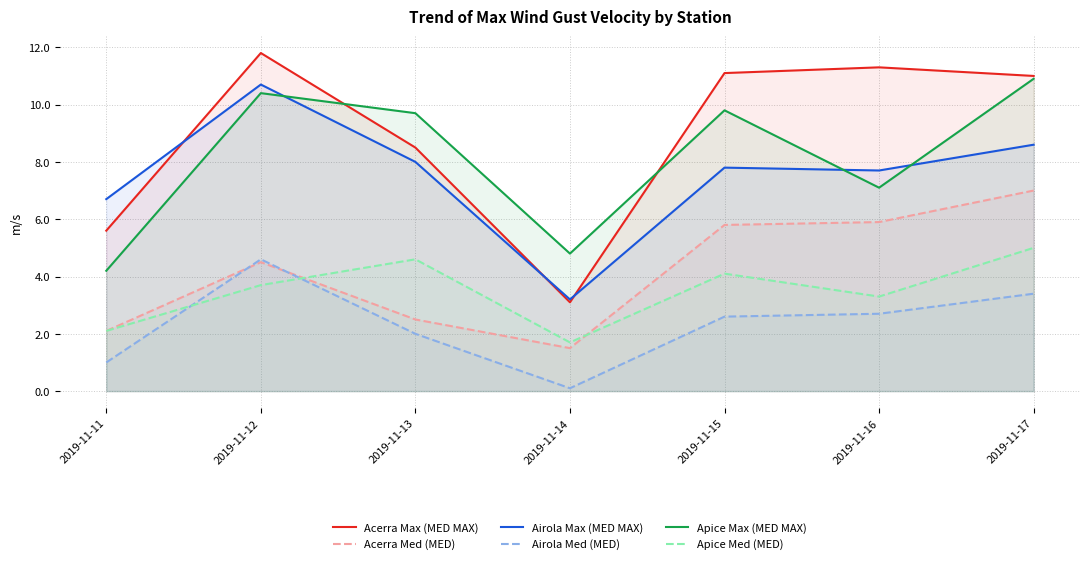

True or false: Apice Med (MED) and Acerra Max (MED MAX) intersect in this chart.

False